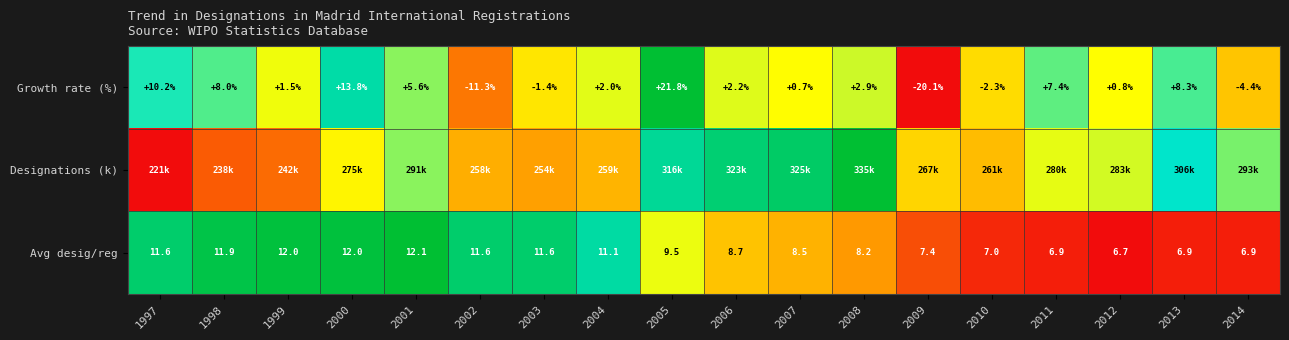

Is the value of Avg desig/reg at 1997 greater than the value of Designations (k) at 2003?

Yes